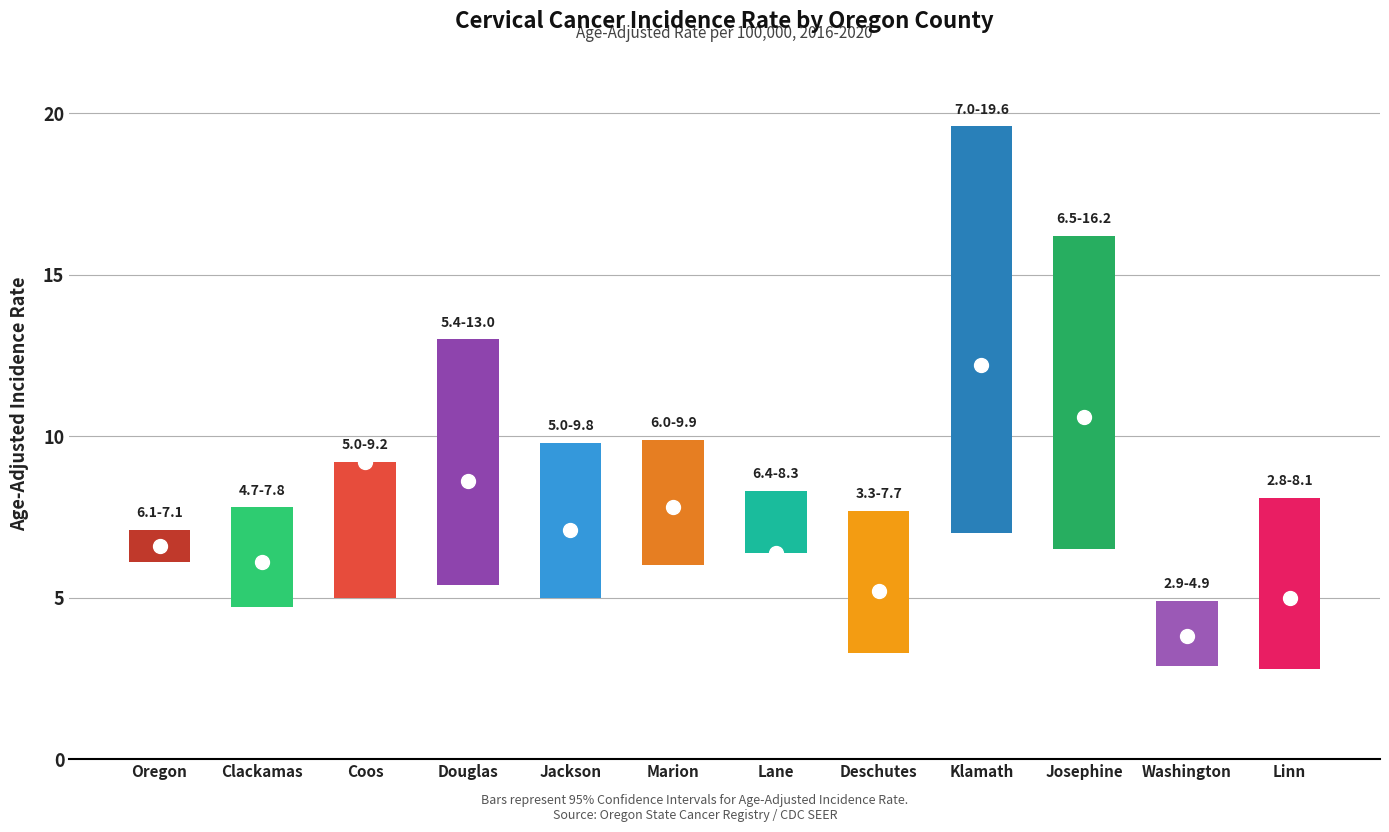

How many values in the lower series exceed 5?

6